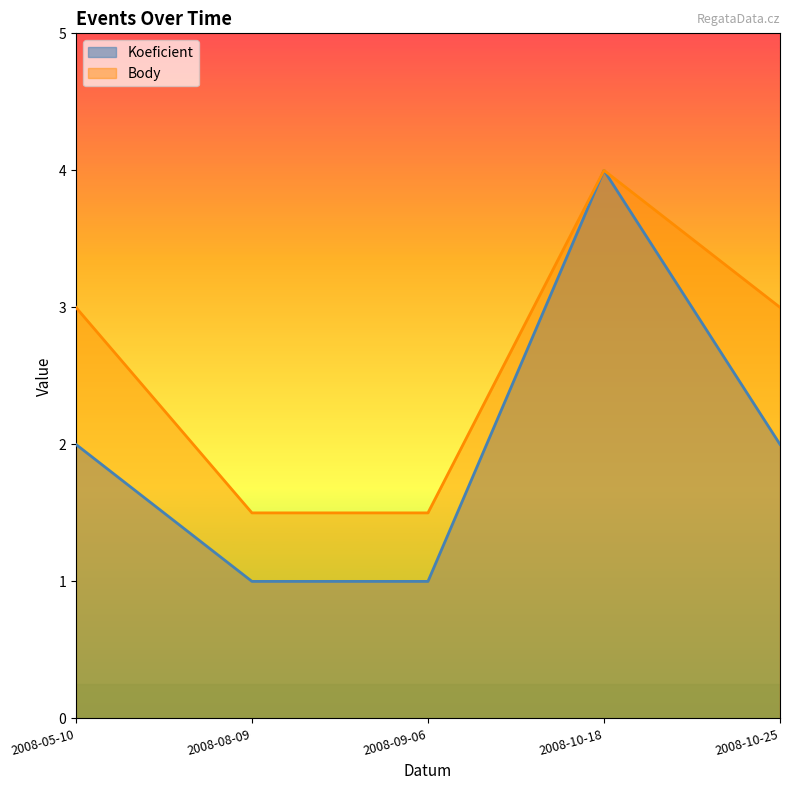

True or false: Body and Koeficient cross at least once.

False